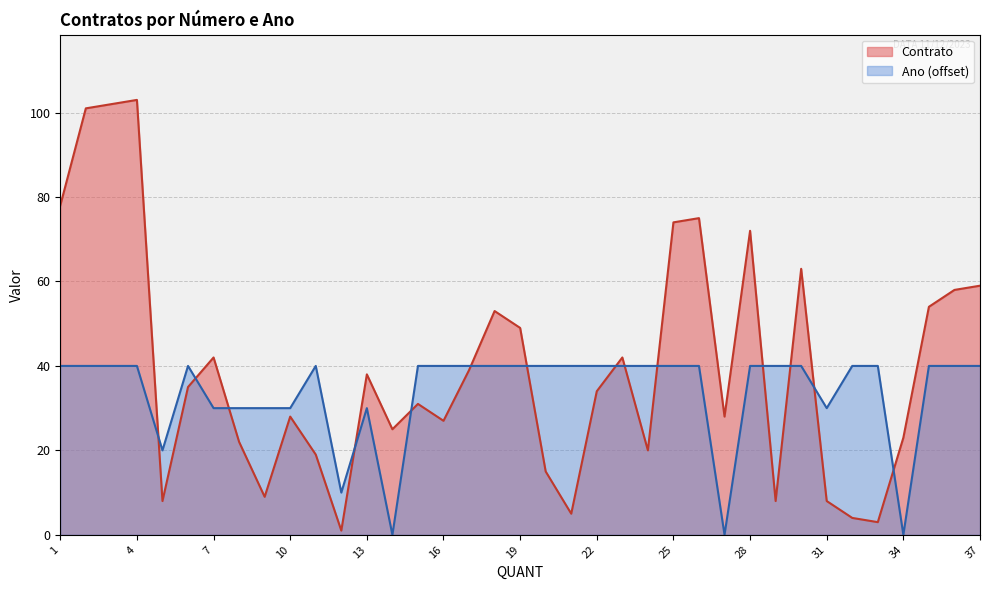

What is the maximum value shown in the chart?

103